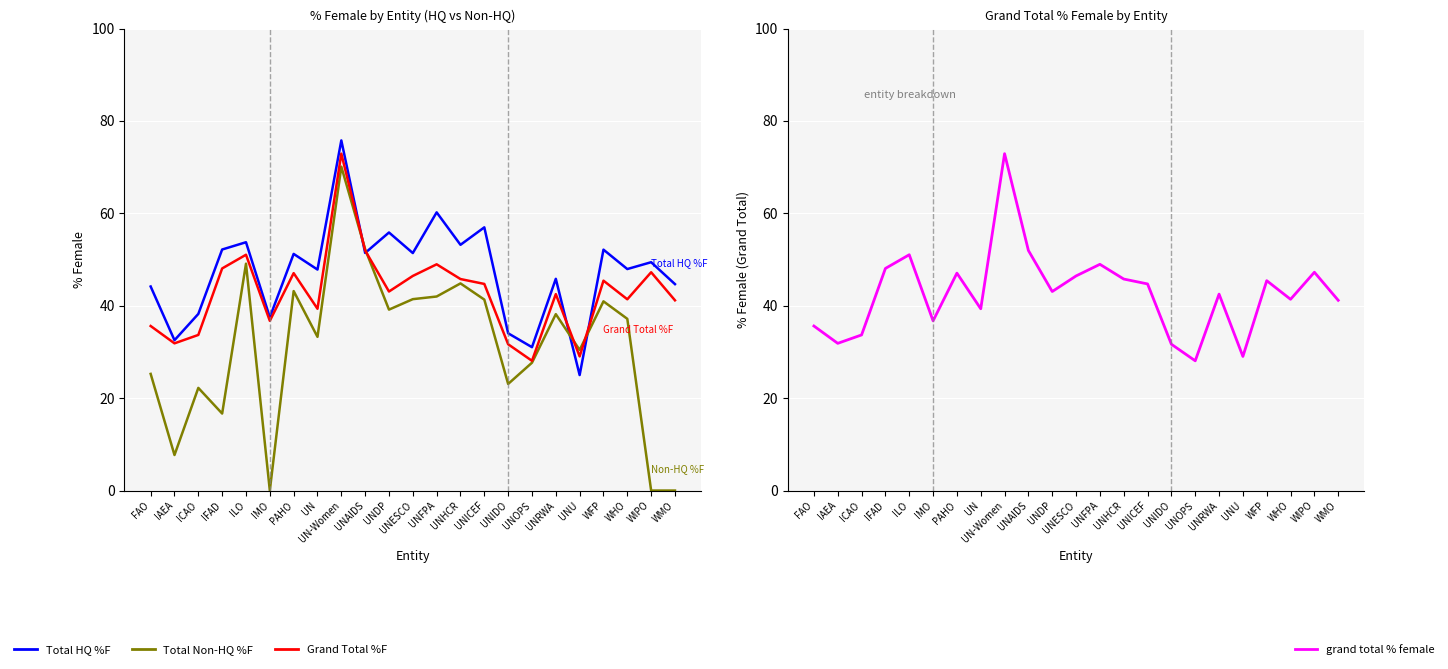

At which label does Total Non-HQ %F first exceed 37?

ILO